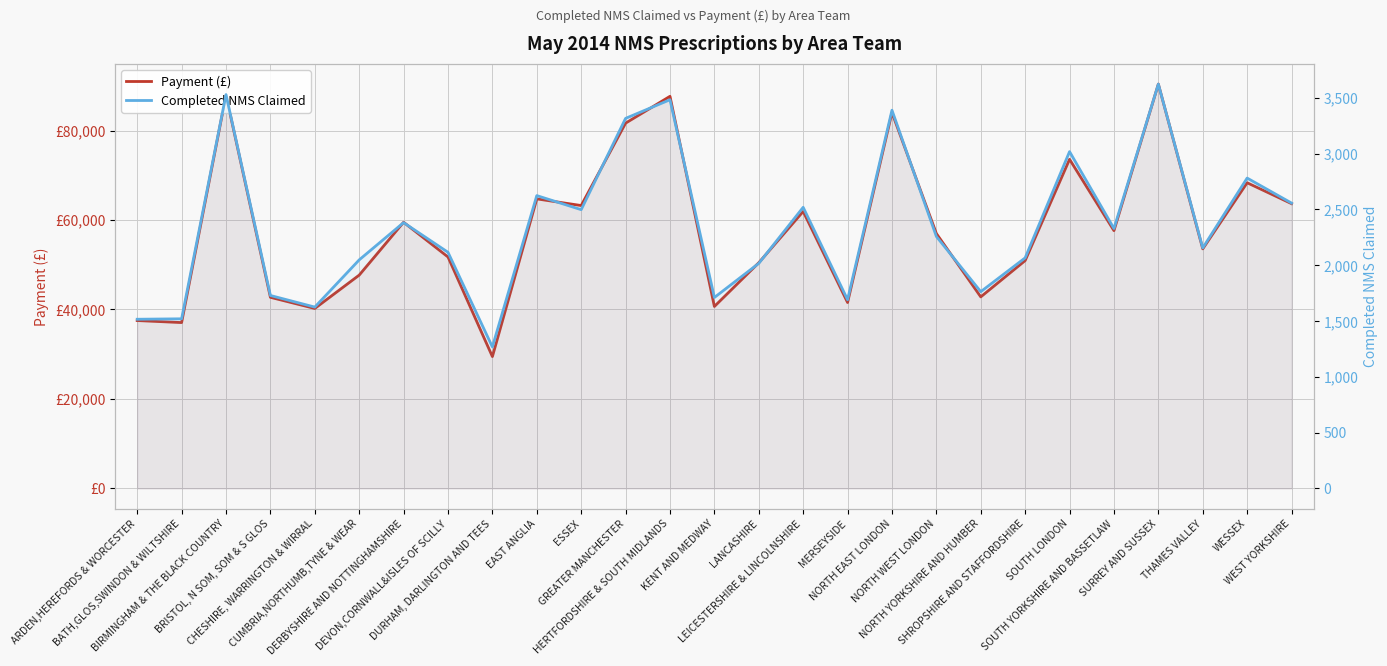

What are all the series names shown in the legend?

Payment (£), Completed NMS Claimed